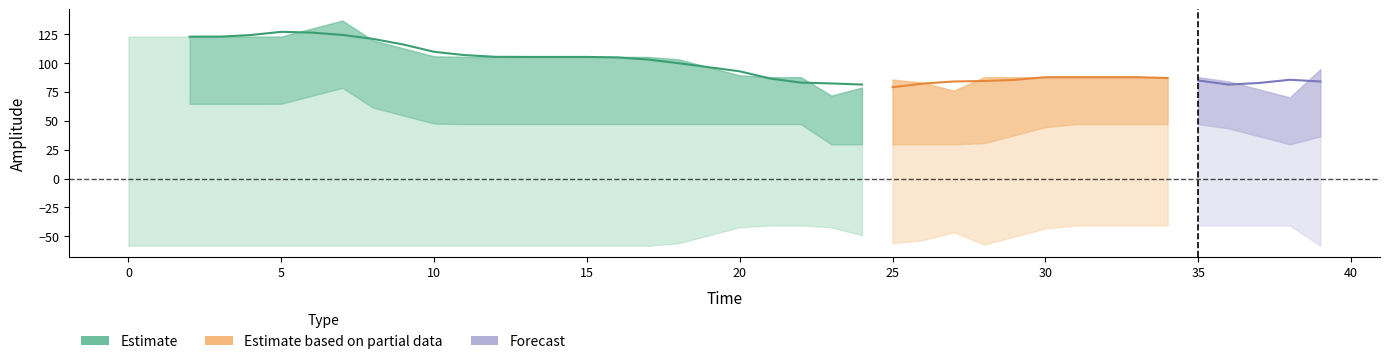

Reading right to left, list all the values displayed in this chart.

time: 39.0	38.0	37.0	36.0	35.0	34.0	33.0	32.0	31.0	30.0	29.0	28.0	27.0	26.0	25.0	24.0	23.0	22.0	21.0	20.0	19.0	18.0	17.0	16.0	15.0	14.0	13.0	12.0	11.0	10.0	9.0	8.0	7.0	6.0	5.0	4.0	3.0	2.0	1.0	0.0
AE: 94.6	70.2	77.1	84.0	87.7	87.7	87.7	87.7	87.7	87.7	87.7	87.7	76.0	82.9	85.6	78.7	71.8	87.7	87.7	89.3	96.2	103.1	105.2	105.2	105.2	105.2	105.2	105.2	105.2	105.7	112.6	119.6	136.7	129.8	122.8	122.8	122.8	122.8	122.8	122.8
AU_interp: 36.5	29.6	36.5	43.4	47.1	47.1	47.1	47.1	47.1	44.5	37.5	30.6	29.6	29.6	29.6	29.6	29.6	47.1	47.1	47.1	47.1	47.1	47.1	47.1	47.1	47.1	47.1	47.1	47.1	47.6	54.5	61.4	78.5	71.6	64.7	64.7	64.7	64.7	64.7	64.7
AL_interp: -58.1	-40.6	-40.6	-40.6	-40.6	-40.6	-40.6	-40.6	-40.6	-43.3	-50.2	-57.1	-46.4	-53.3	-56.0	-49.1	-42.2	-40.6	-40.6	-42.2	-49.1	-56.0	-58.1	-58.1	-58.1	-58.1	-58.1	-58.1	-58.1	-58.1	-58.1	-58.1	-58.1	-58.1	-58.1	-58.1	-58.1	-58.1	-58.1	-58.1